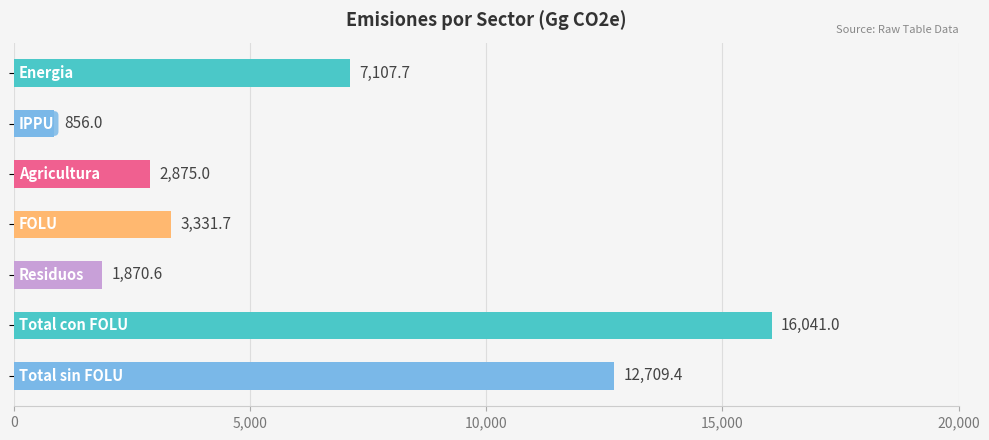

What is the minimum value shown in the chart?

856.0